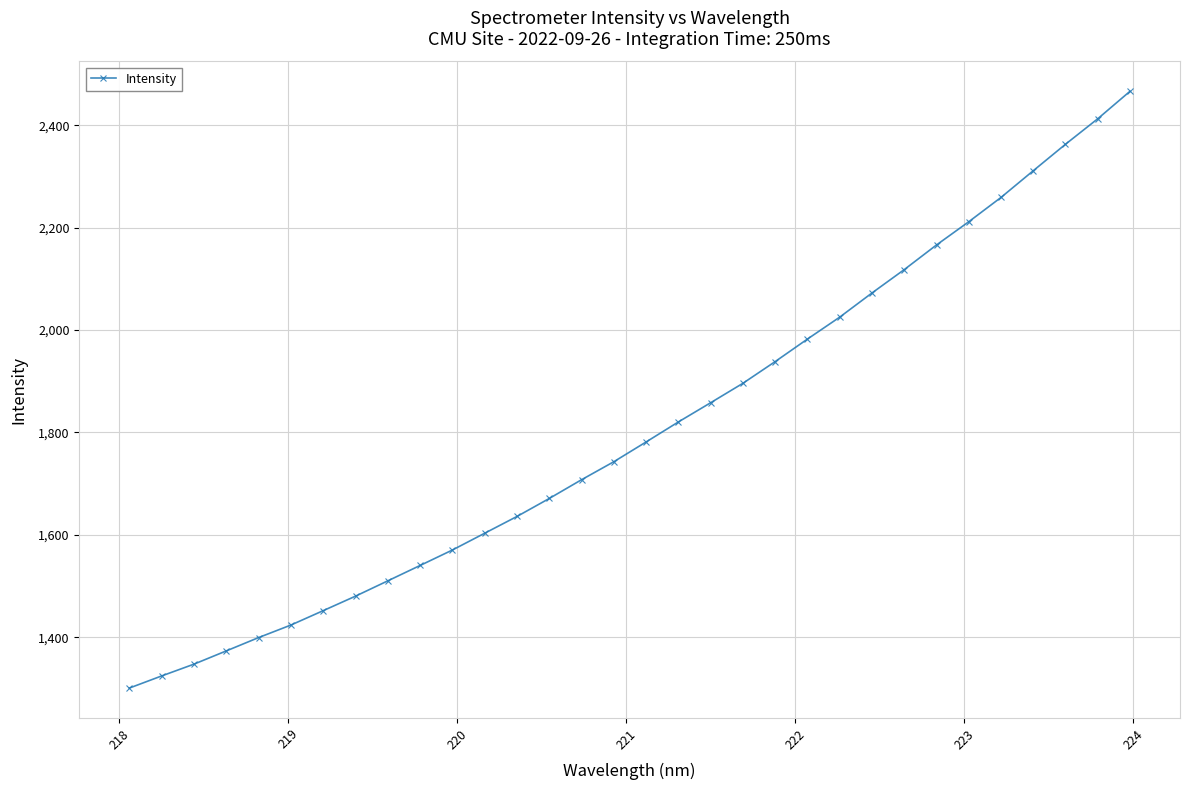

What is the maximum value shown in the chart?

2466.1